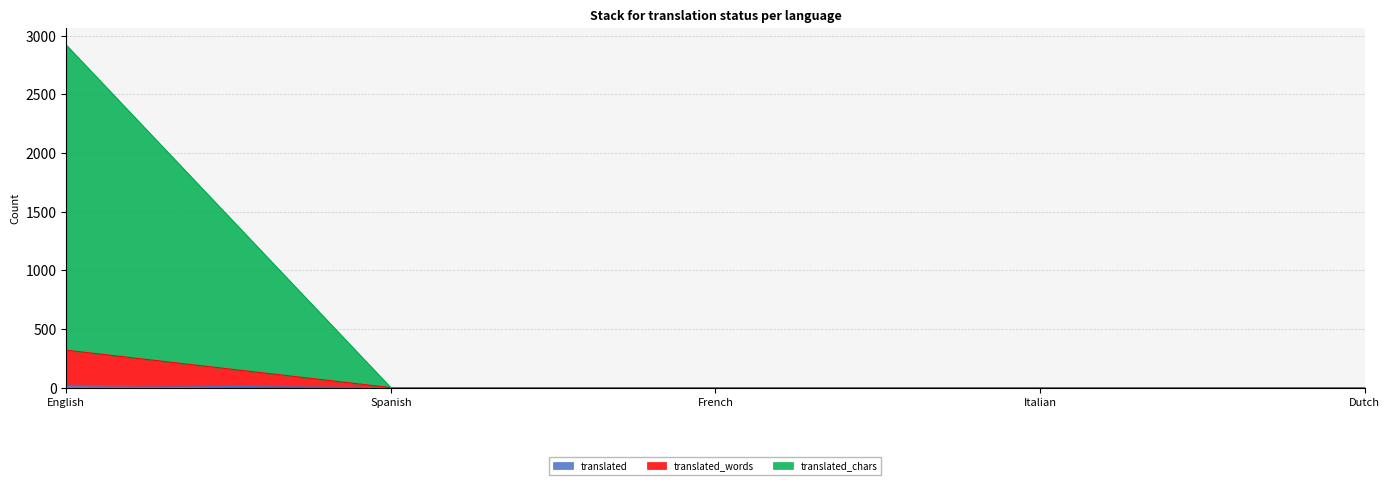

True or false: translated_chars and translated_words intersect in this chart.

False